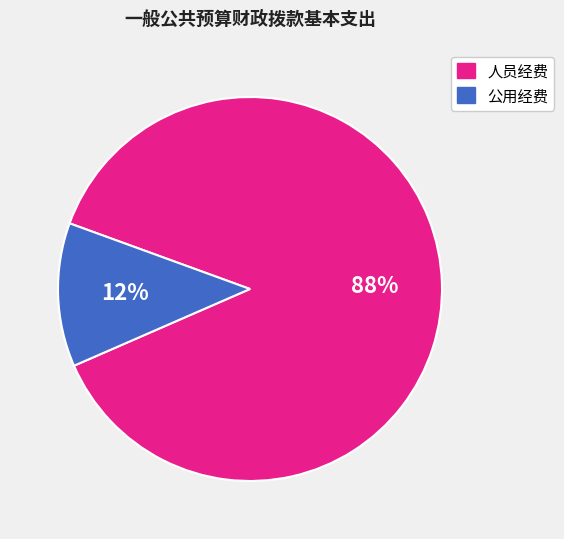

What is the largest slice in the pie chart?

人员经费